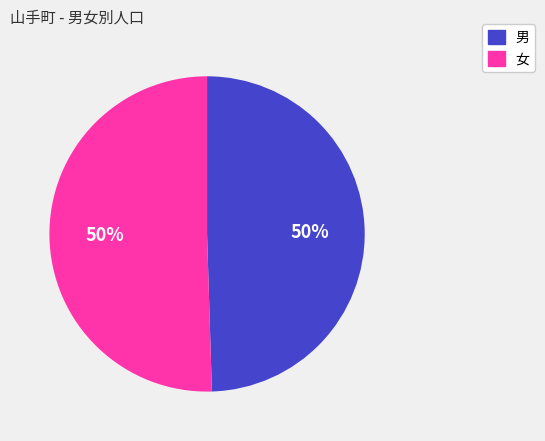

Is the sum of 男 and 女 greater than half?

Yes